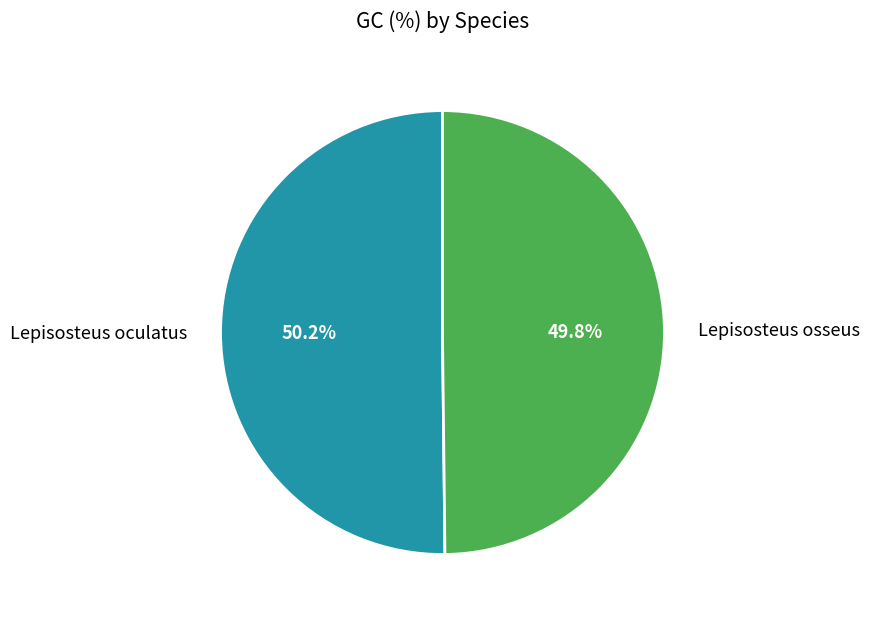

Combined, do Lepisosteus oculatus and Lepisosteus osseus account for over 50%?

Yes